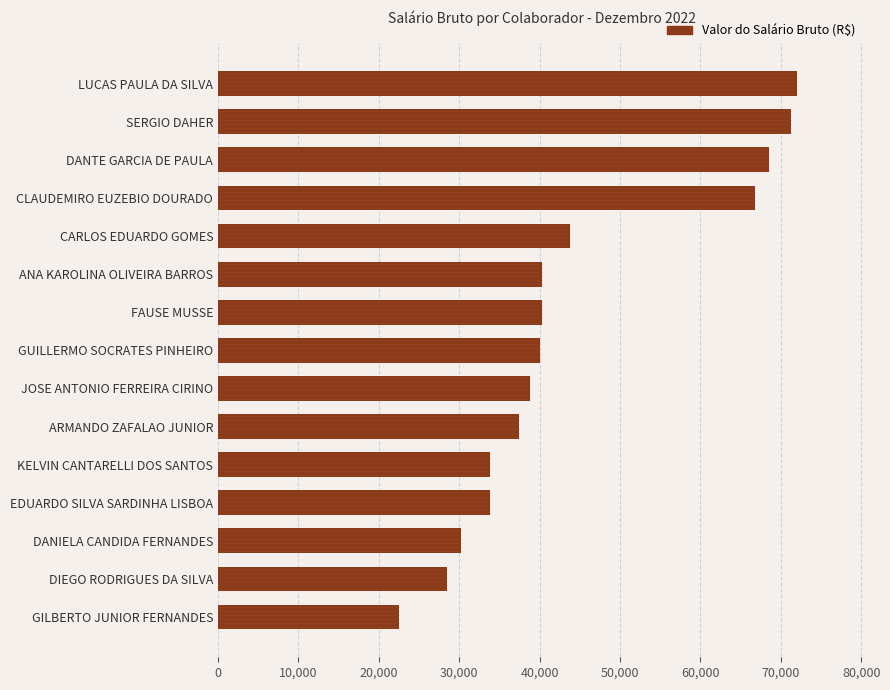

Which label corresponds to the smallest value in the chart?

GILBERTO JUNIOR FERNANDES